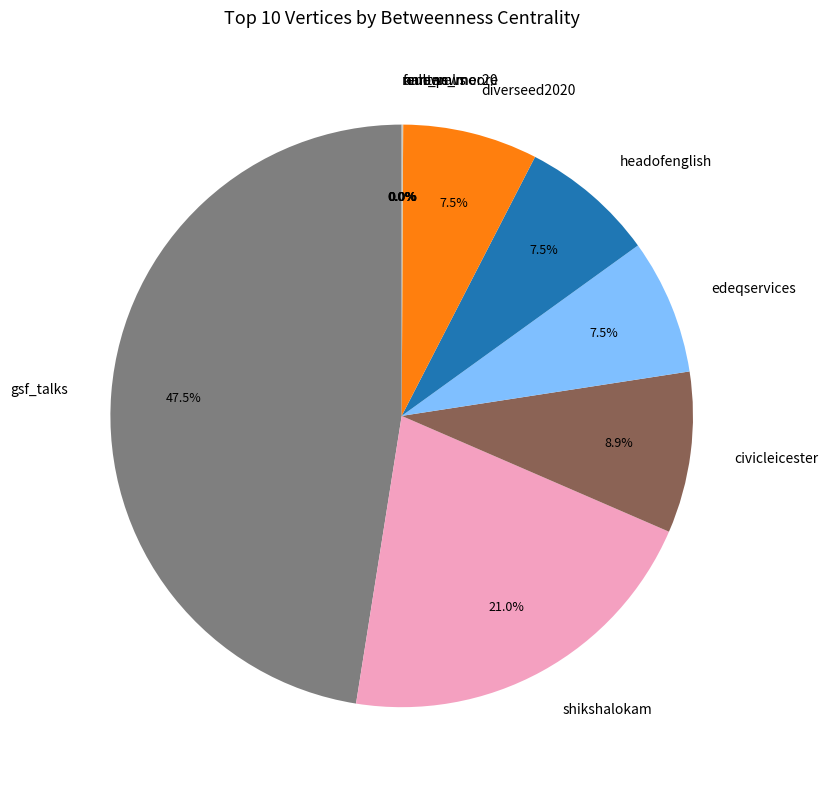

Between shikshalokam and civicleicester, which is larger?

shikshalokam